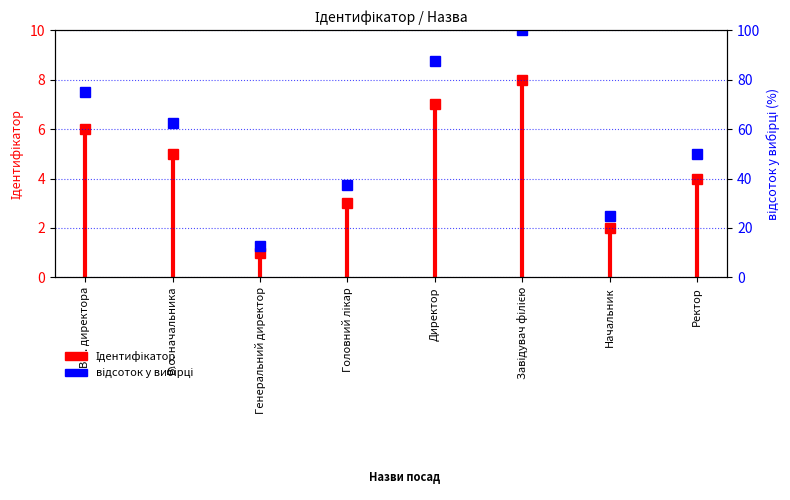

What is the label of the 4th point from the right?

Директор